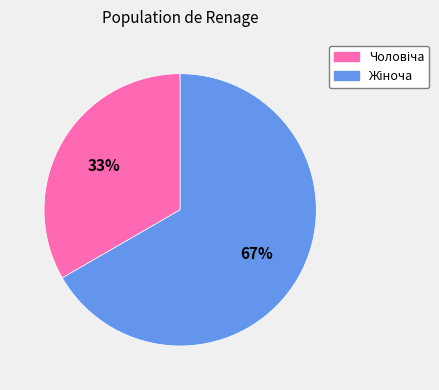

To the nearest percent, what is the average slice percentage?

50%